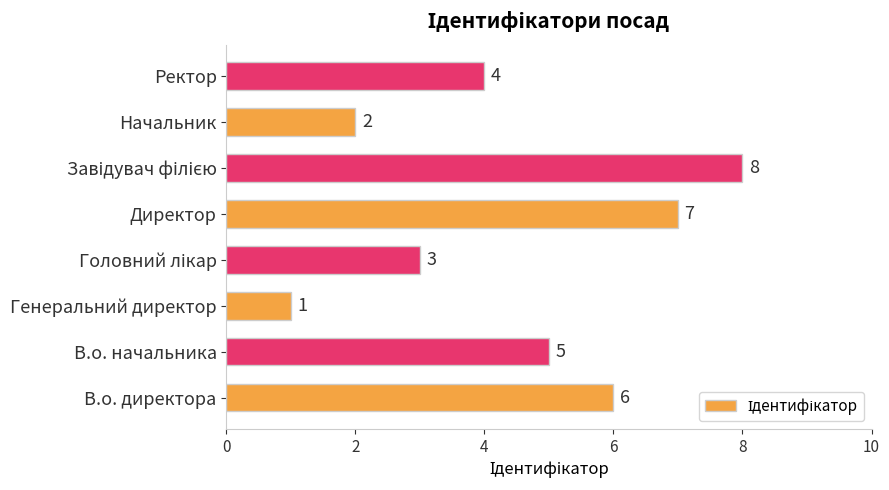

The chart shows a value of 3 at Директор. True or false?

False